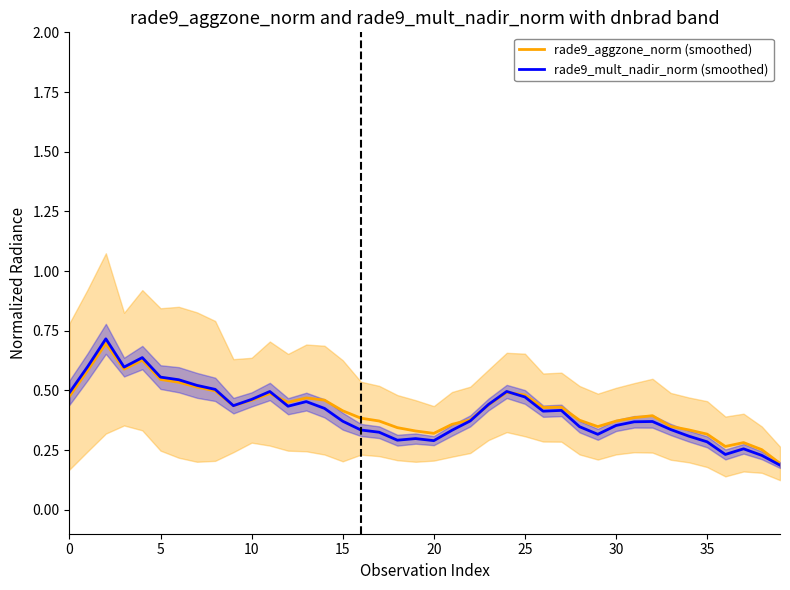

The value of rade9_mult_nadir_norm (smoothed) at 20 is 0.5. True or false?

False